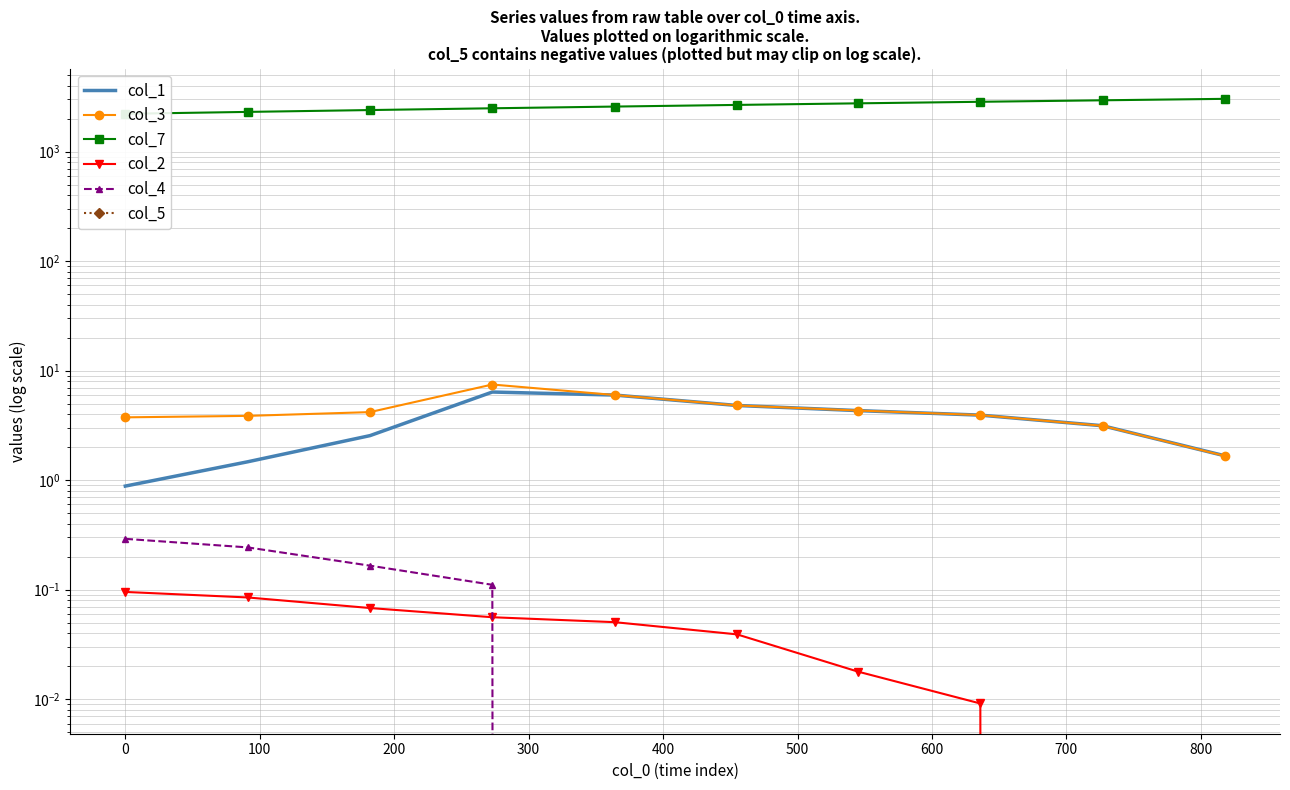

How many lines are shown in the chart?

6